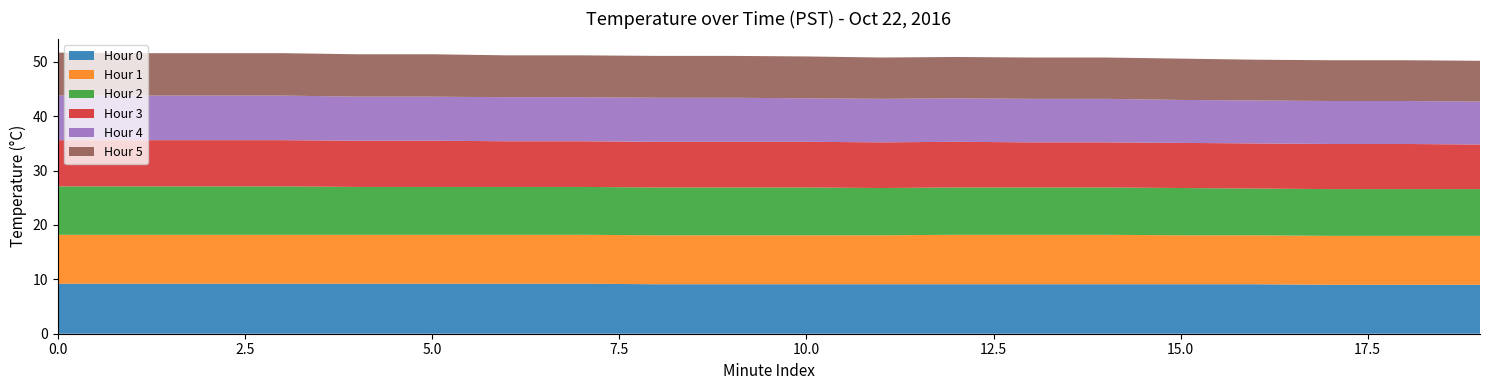

Reading left to right, transcribe all the data shown in this chart.

Hour 0: 0=9.2	1=9.2	2=9.2	3=9.2	4=9.2	5=9.2	6=9.2	7=9.2	8=9.1	9=9.1	10=9.1	11=9.1	12=9.1	13=9.1	14=9.1	15=9.1	16=9.1	17=9.0	18=9.0	19=9.0
Hour 1: 0=9.0	1=9.0	2=9.0	3=9.0	4=9.0	5=9.0	6=9.0	7=9.0	8=9.0	9=9.0	10=9.0	11=9.0	12=9.1	13=9.1	14=9.1	15=9.0	16=9.0	17=9.0	18=9.0	19=9.0
Hour 2: 0=8.9	1=8.9	2=8.9	3=8.9	4=8.8	5=8.8	6=8.8	7=8.8	8=8.8	9=8.8	10=8.8	11=8.7	12=8.7	13=8.7	14=8.7	15=8.7	16=8.6	17=8.6	18=8.6	19=8.6
Hour 3: 0=8.5	1=8.5	2=8.5	3=8.5	4=8.5	5=8.5	6=8.4	7=8.4	8=8.4	9=8.4	10=8.4	11=8.4	12=8.4	13=8.3	14=8.3	15=8.3	16=8.3	17=8.3	18=8.3	19=8.2
Hour 4: 0=8.2	1=8.2	2=8.2	3=8.2	4=8.1	5=8.1	6=8.1	7=8.1	8=8.1	9=8.1	10=8.0	11=8.0	12=8.0	13=8.0	14=8.0	15=7.9	16=7.9	17=7.9	18=7.9	19=7.9
Hour 5: 0=7.9	1=7.8	2=7.8	3=7.8	4=7.8	5=7.8	6=7.7	7=7.7	8=7.7	9=7.7	10=7.7	11=7.6	12=7.6	13=7.6	14=7.6	15=7.6	16=7.5	17=7.5	18=7.5	19=7.5